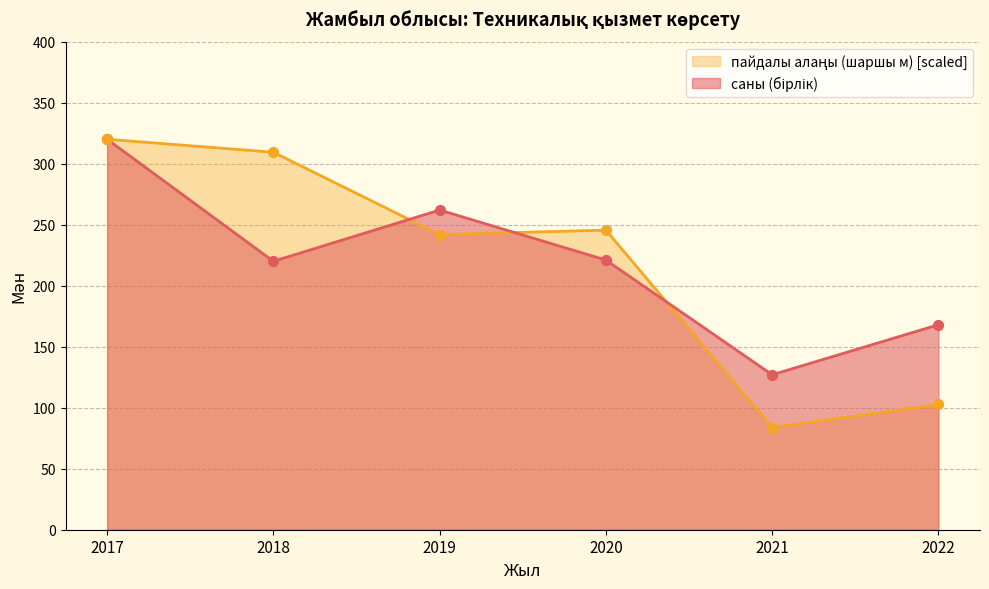

At which category is the sum across all series the highest?

2017